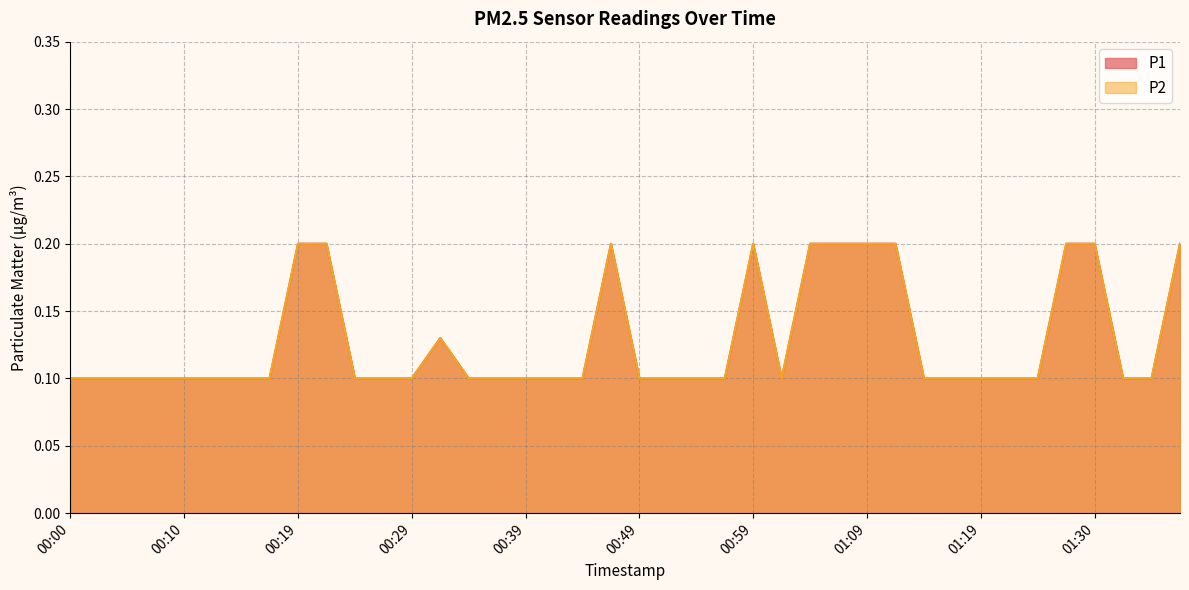

How many lines are shown in the chart?

2